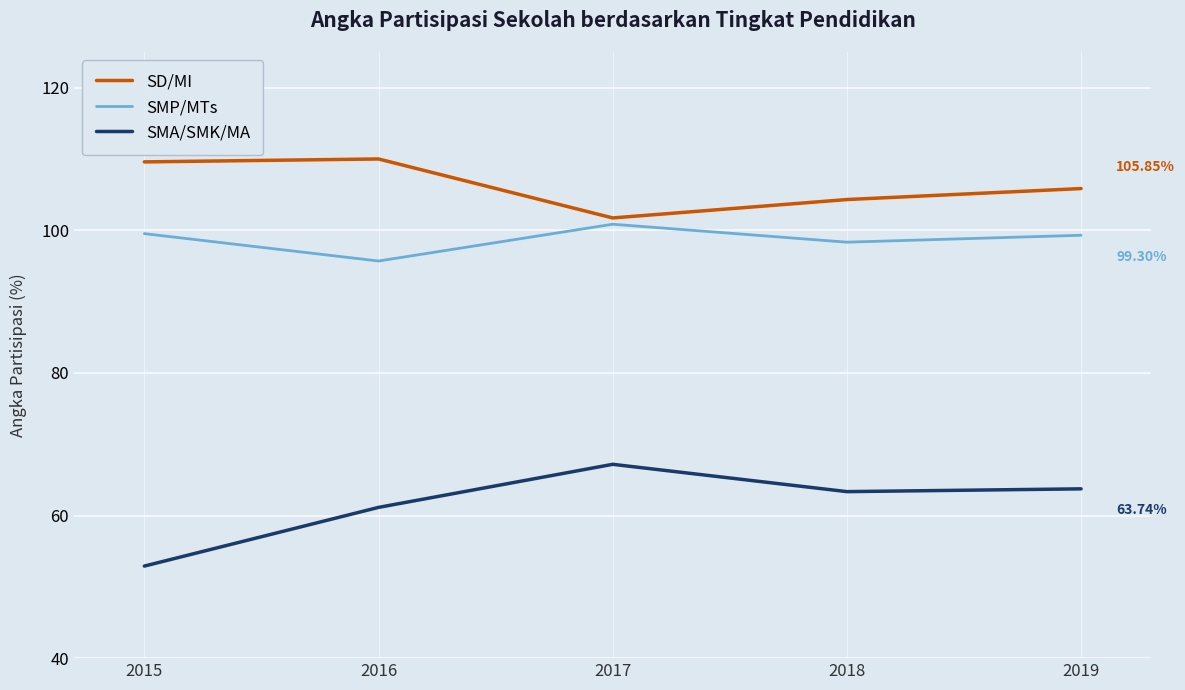

What is the sum of the SD/MI values at 2016 and 2018?

214.3